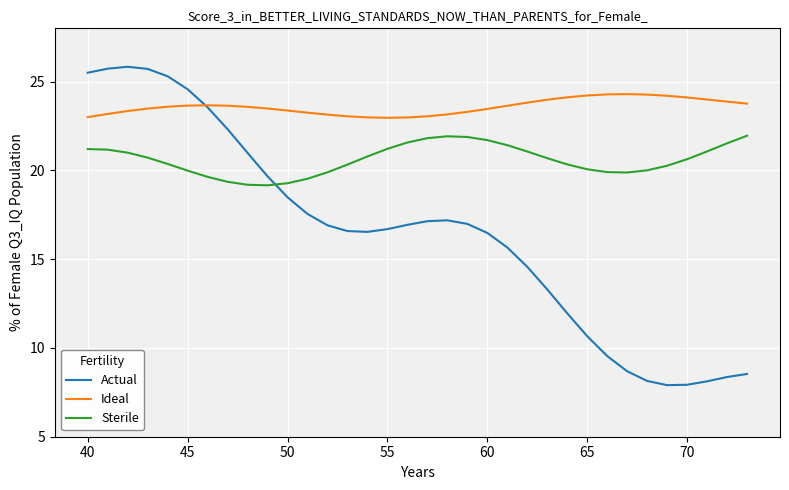

What is the difference between the maximum and minimum values in the Ideal series?

1.3